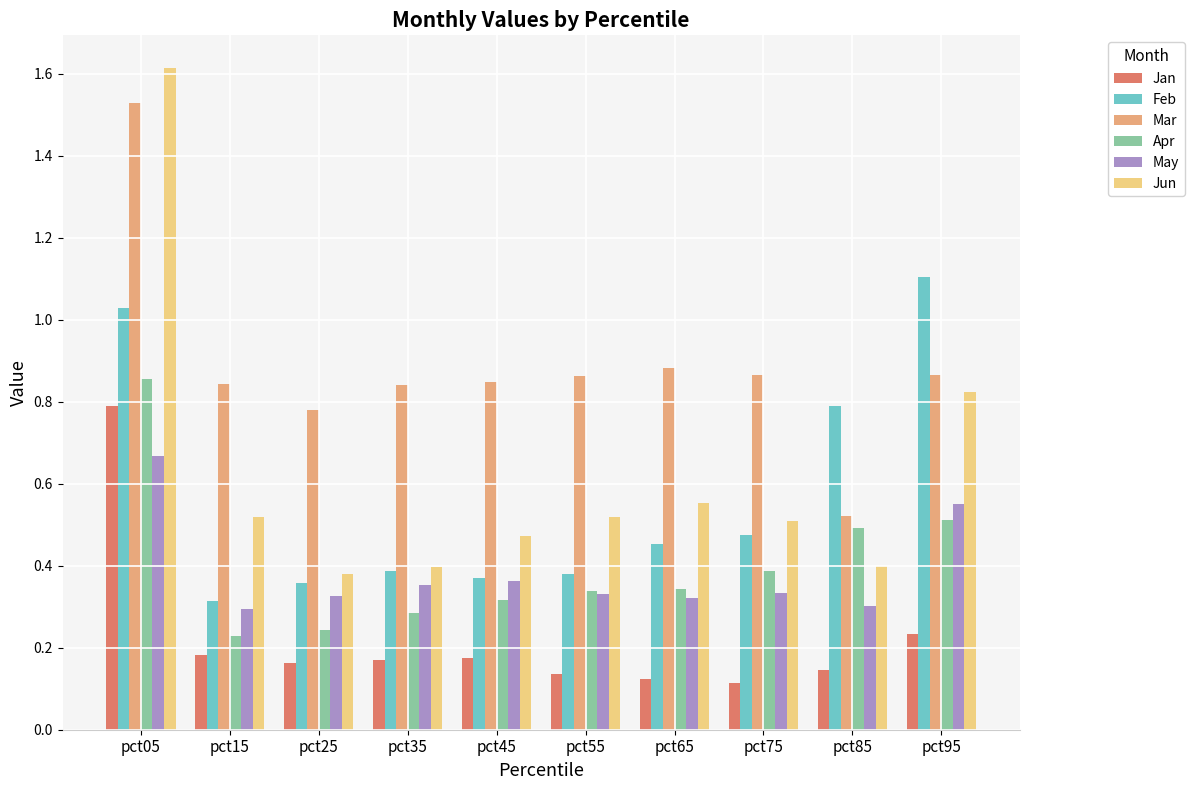

What is the sum of all Jun values?

6.2